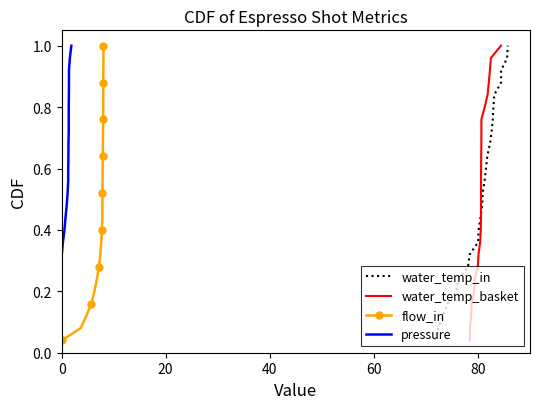

Is it true that pressure equals 0.9 at 14?

False